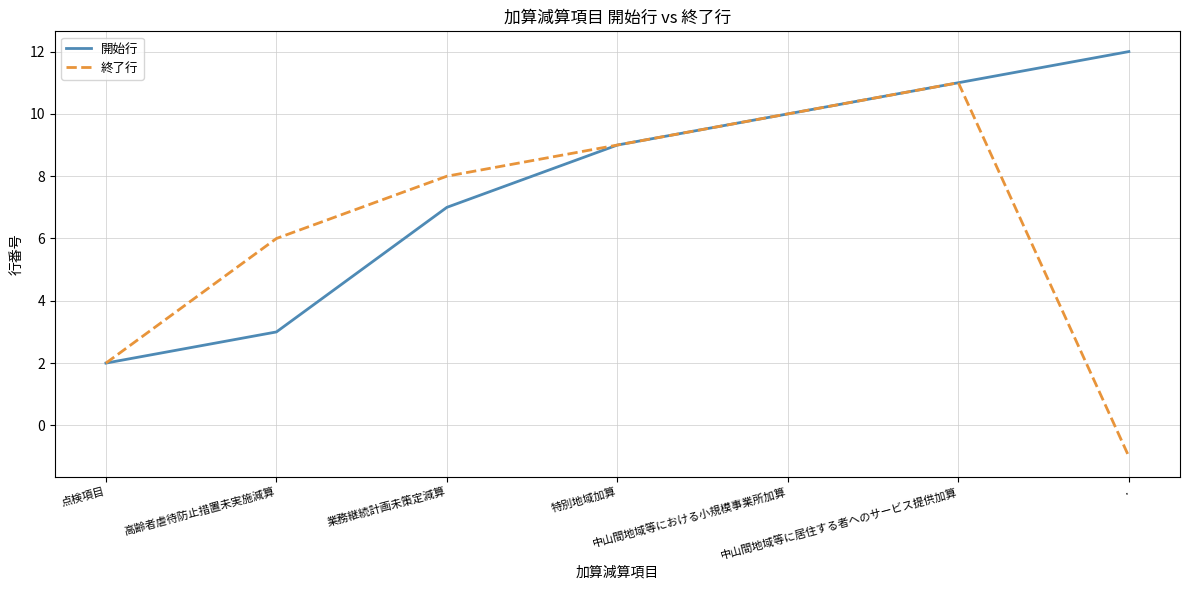

What is the highest value of the 開始行 series?

12